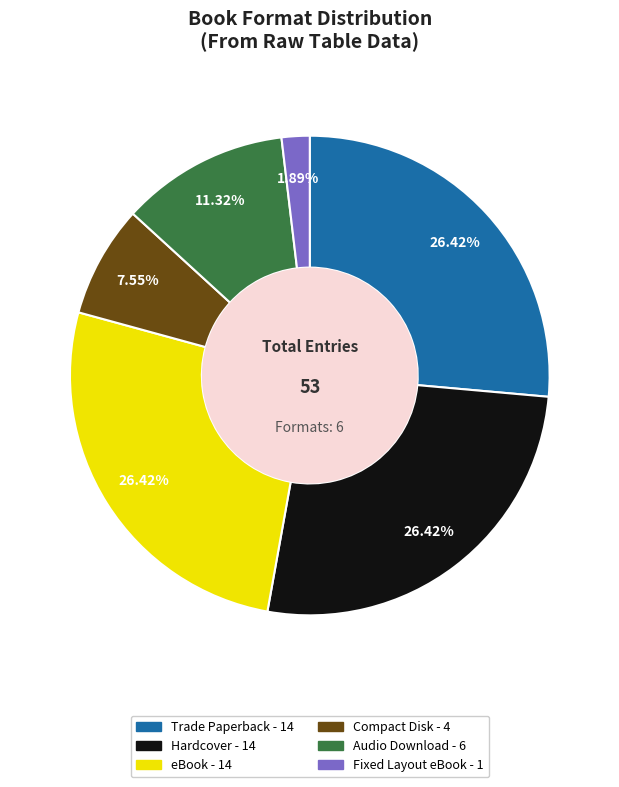

What percentage is the Fixed Layout eBook slice, to the nearest percent?

2%